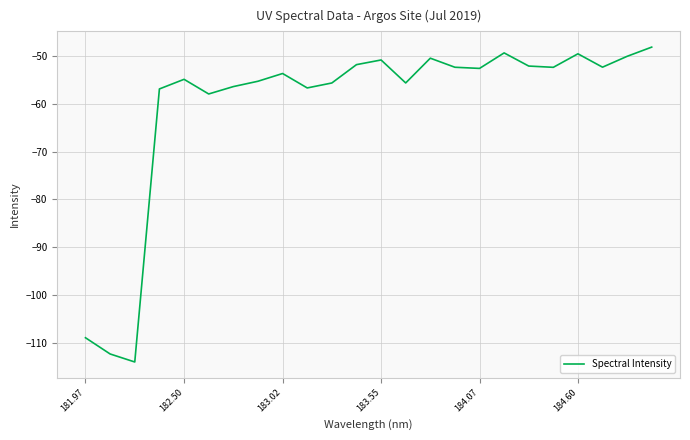

What is the maximum value shown in the chart?

-48.2